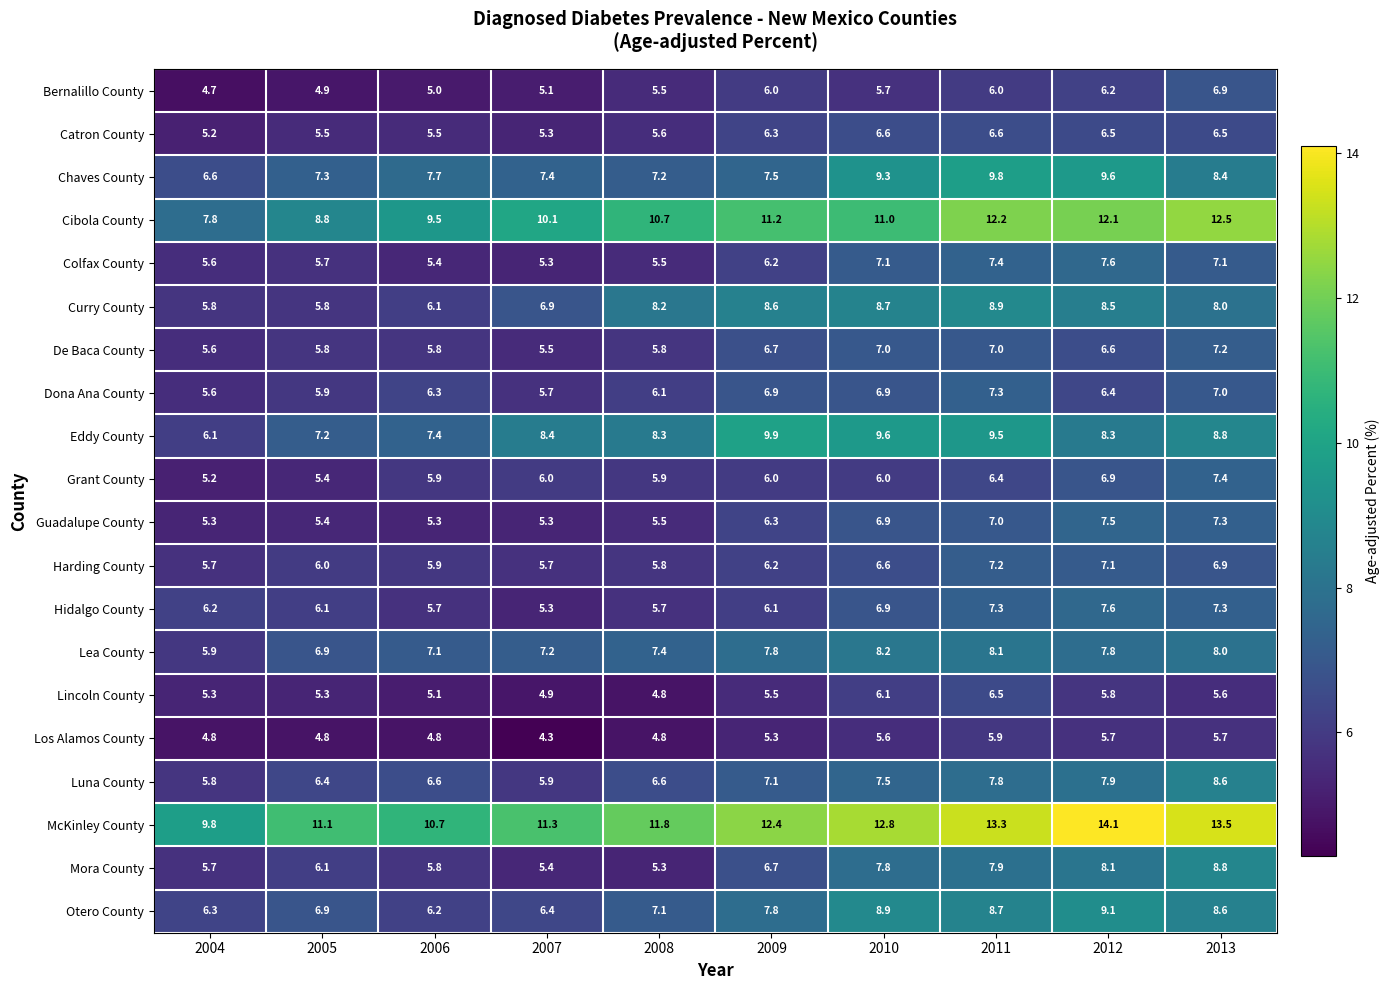

Which series has the largest total across all categories?

McKinley County